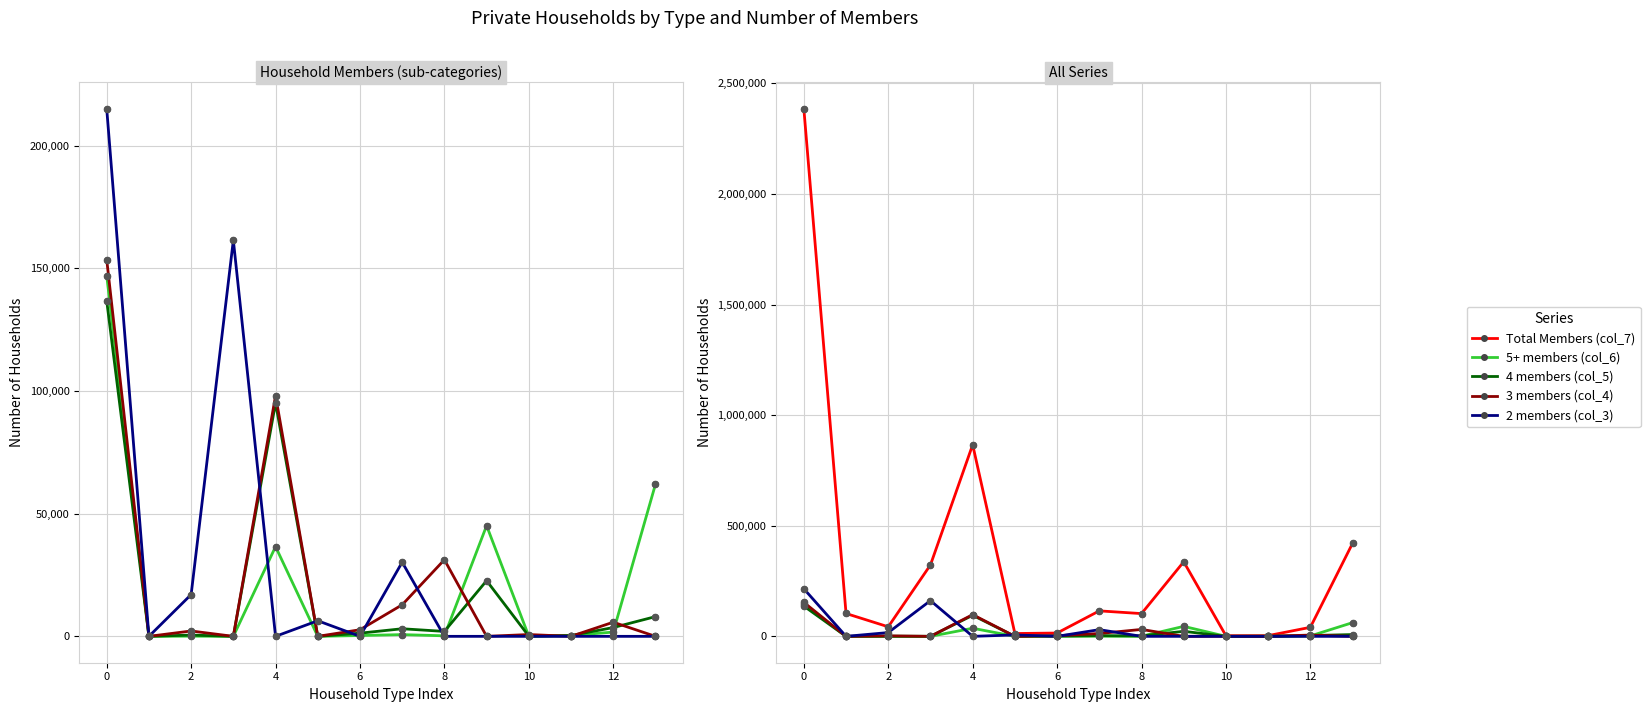

What is the total value across all series at 9?

404975